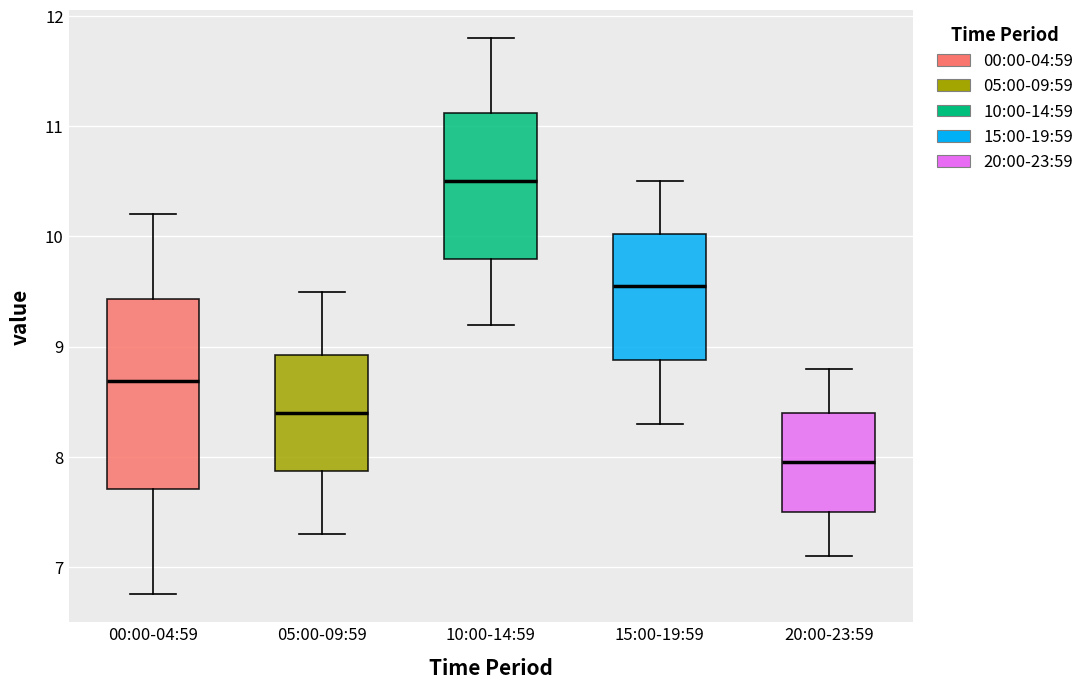

Reading left to right, read every box against the y-axis: the position of its median line, the range the box covers, and the ends of its whiskers. The values are not printed on the chart, so give them approximately, as read against the axis.

00:00-04:59: median 8.7, box 7.7 to 9.4, whiskers 6.8 to 10.2
05:00-09:59: median 8.4, box 7.9 to 8.9, whiskers 7.3 to 9.5
10:00-14:59: median 10.5, box 9.8 to 11.1, whiskers 9.2 to 11.8
15:00-19:59: median 9.6, box 8.9 to 10.0, whiskers 8.3 to 10.5
20:00-23:59: median 8.0, box 7.5 to 8.4, whiskers 7.1 to 8.8